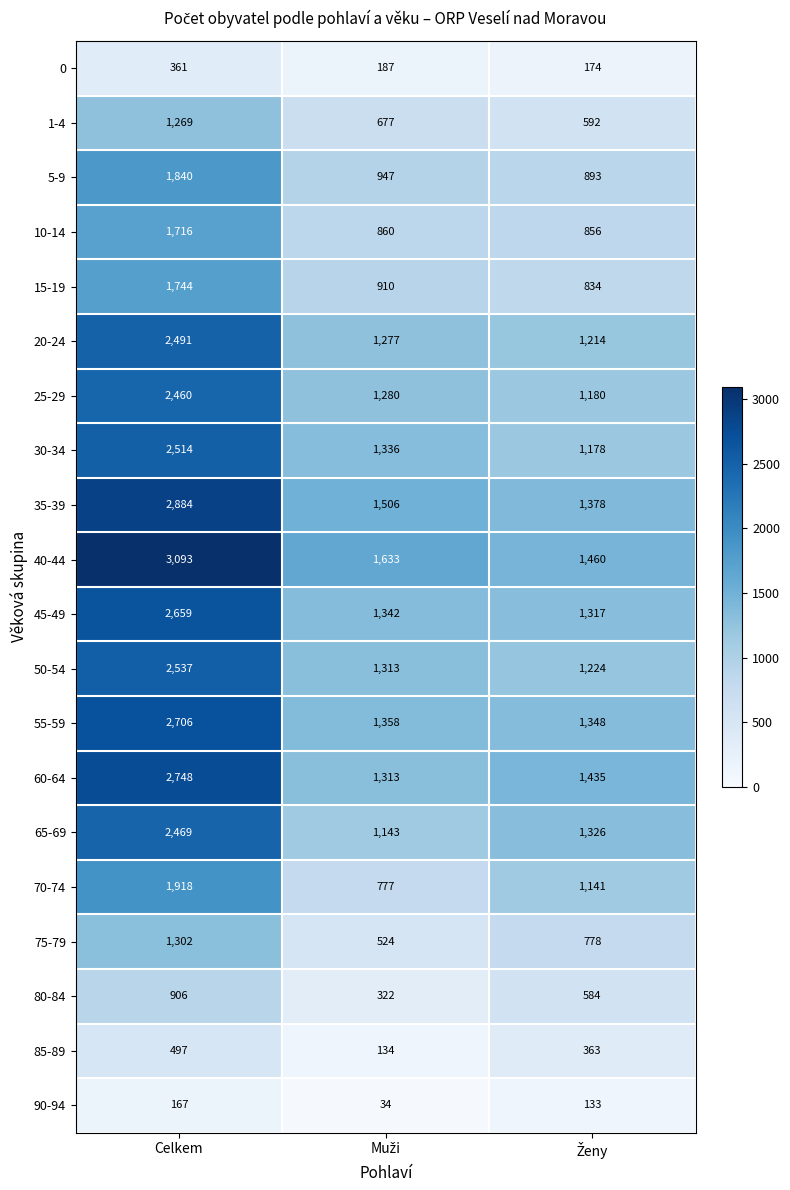

What is the smallest value displayed?

34